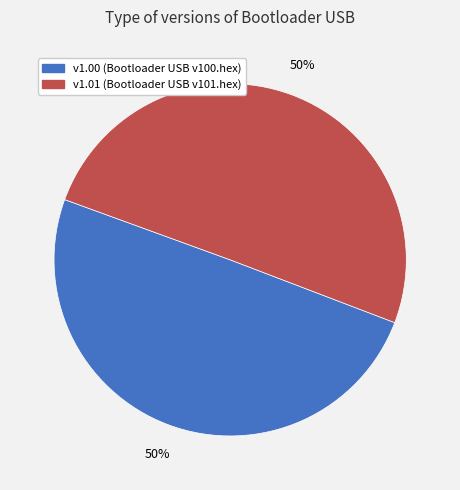

To the nearest percent, what is the average slice percentage?

50%